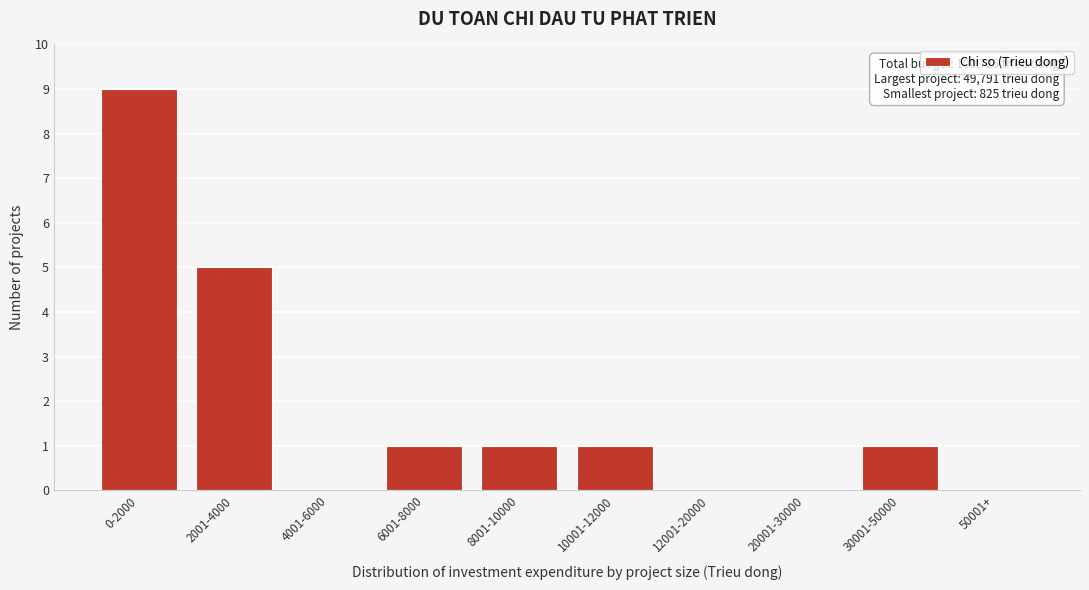

Reading left to right, what are all the values shown in this chart?

0-2000=9	2001-4000=5	4001-6000=0	6001-8000=1	8001-10000=1	10001-12000=1	12001-20000=0	20001-30000=0	30001-50000=1	50001+=0